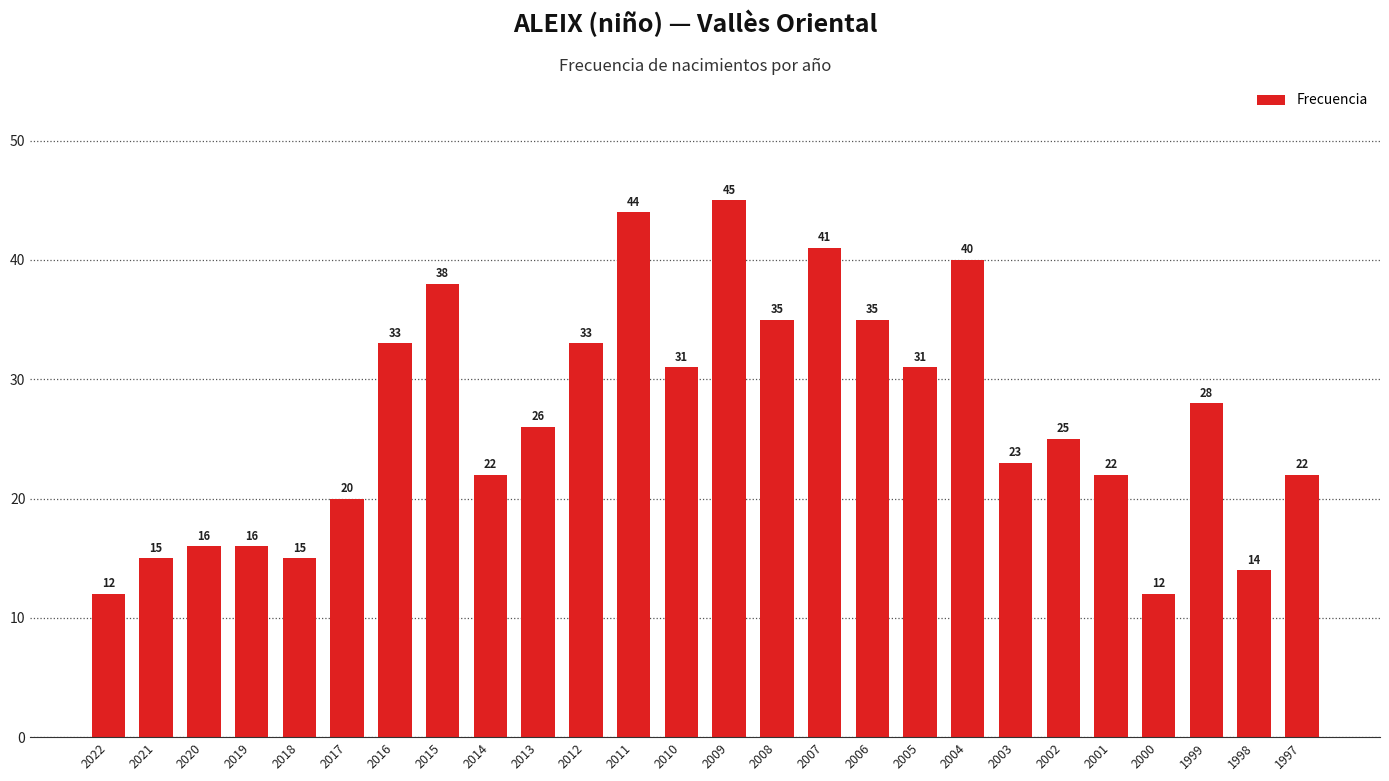

Reading left to right, what are all the values shown in this chart?

2022=12	2021=15	2020=16	2019=16	2018=15	2017=20	2016=33	2015=38	2014=22	2013=26	2012=33	2011=44	2010=31	2009=45	2008=35	2007=41	2006=35	2005=31	2004=40	2003=23	2002=25	2001=22	2000=12	1999=28	1998=14	1997=22